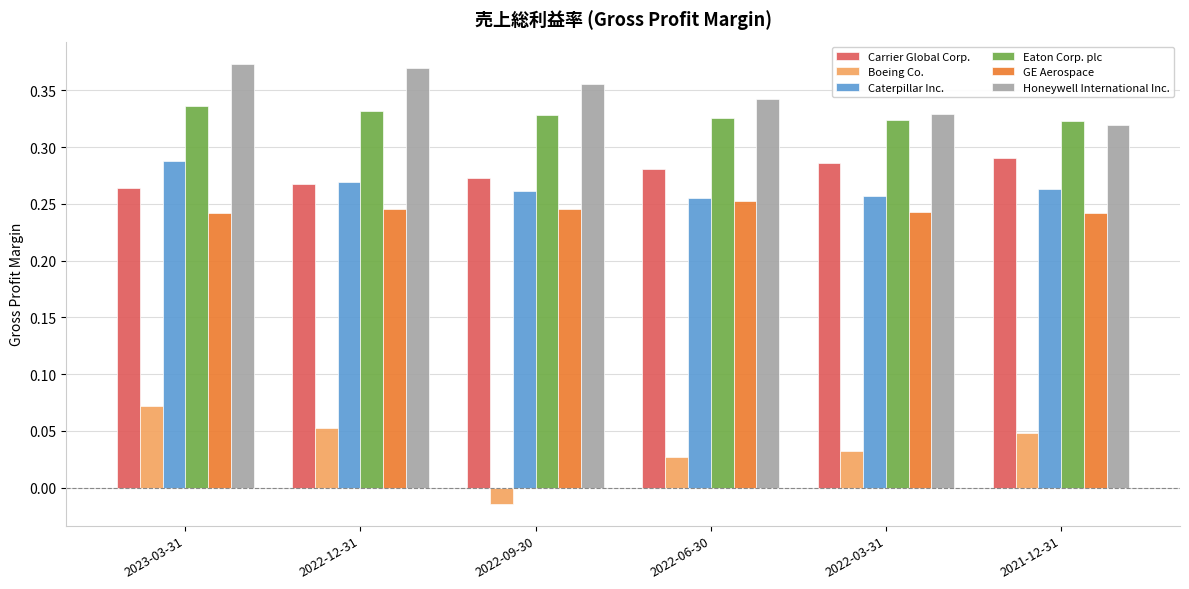

What is the label of the 4th bar from the left?

2022-06-30